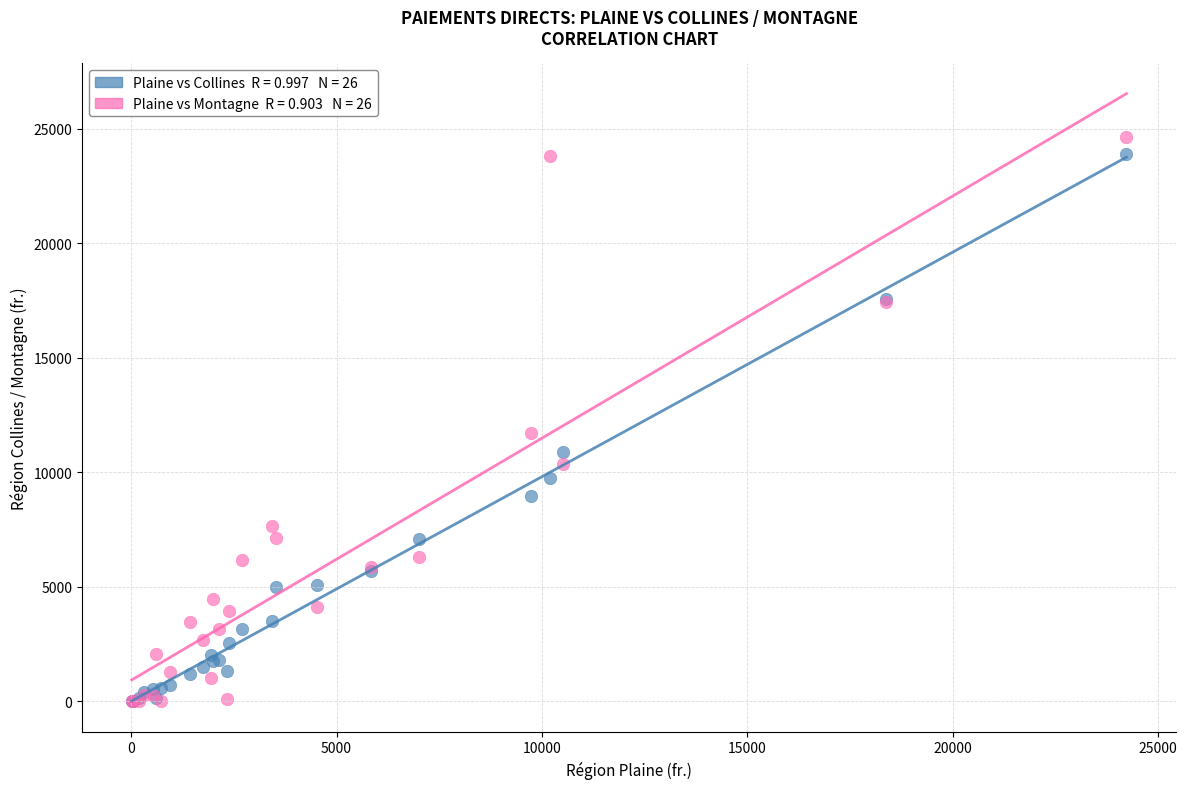

Across all series, what Y value is closest to 12320?

11717